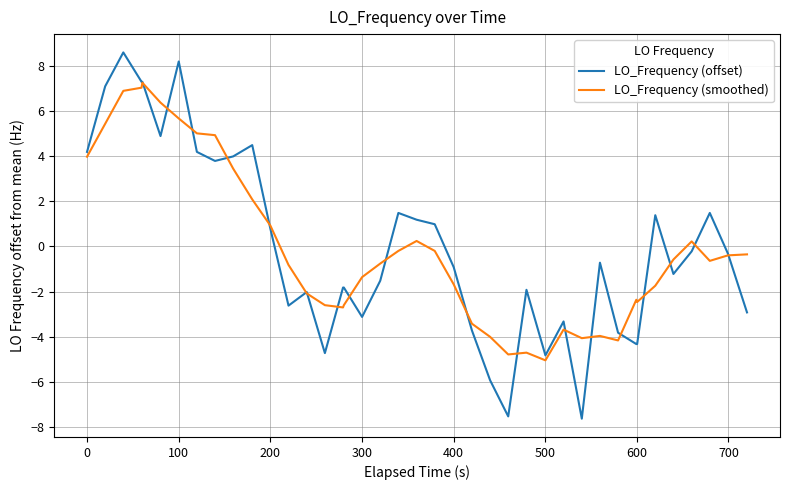

What is the minimum value for LO_Frequency (smoothed)?

-5.0